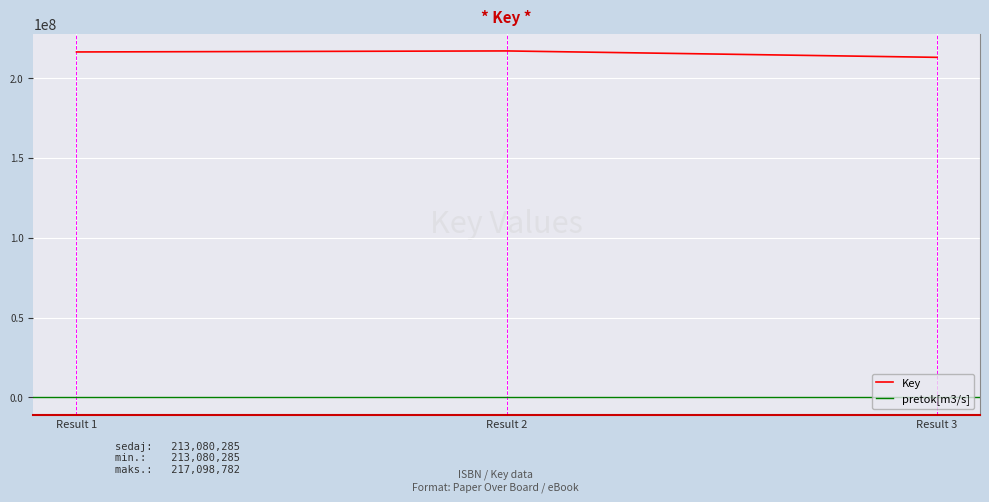

Approximately how many times larger is the value at Result 2 compared to Result 1?

1.0